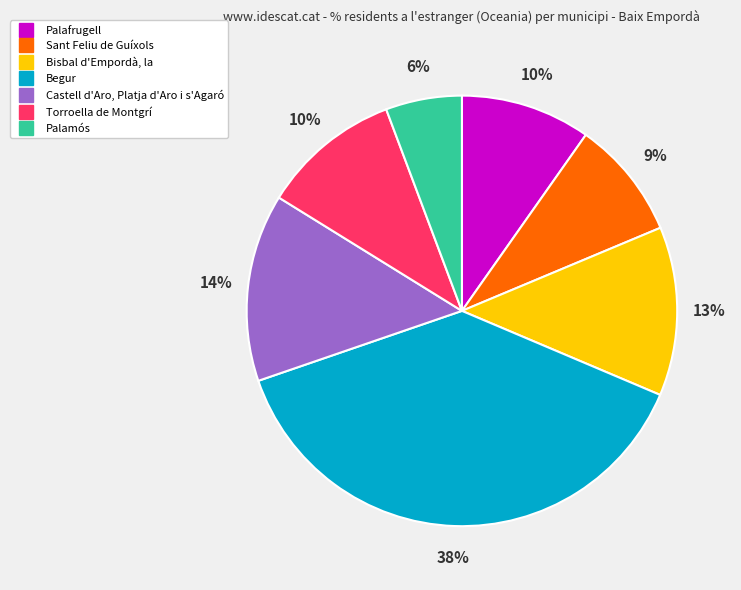

Is there a majority slice in this chart?

No